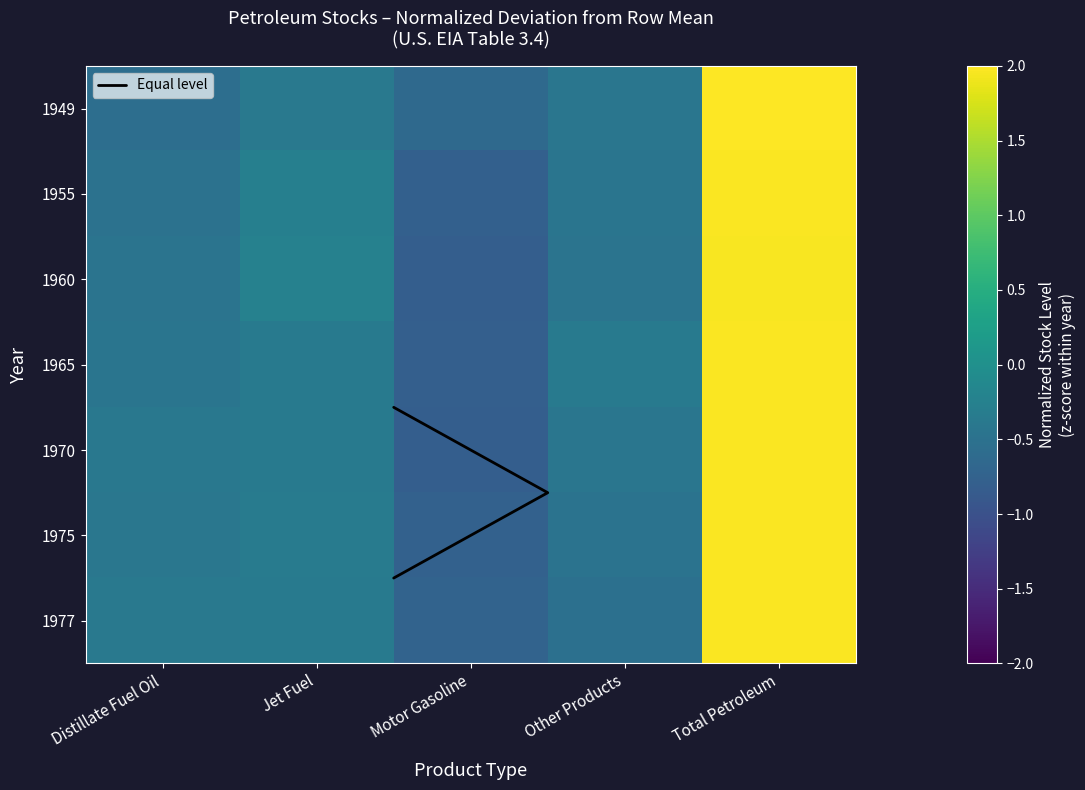

Reading left to right, list all the values displayed in this chart.

1949: Distillate Fuel Oil=-0.6	Jet Fuel=-0.4	Motor Gasoline=-0.6	Other Products=-0.4	Total Petroleum=2.0
1955: Distillate Fuel Oil=-0.5	Jet Fuel=-0.3	Motor Gasoline=-0.8	Other Products=-0.4	Total Petroleum=2.0
1960: Distillate Fuel Oil=-0.5	Jet Fuel=-0.2	Motor Gasoline=-0.8	Other Products=-0.5	Total Petroleum=2.0
1965: Distillate Fuel Oil=-0.4	Jet Fuel=-0.4	Motor Gasoline=-0.8	Other Products=-0.4	Total Petroleum=2.0
1970: Distillate Fuel Oil=-0.4	Jet Fuel=-0.4	Motor Gasoline=-0.8	Other Products=-0.4	Total Petroleum=2.0
1975: Distillate Fuel Oil=-0.4	Jet Fuel=-0.3	Motor Gasoline=-0.8	Other Products=-0.5	Total Petroleum=2.0
1977: Distillate Fuel Oil=-0.4	Jet Fuel=-0.4	Motor Gasoline=-0.7	Other Products=-0.5	Total Petroleum=2.0